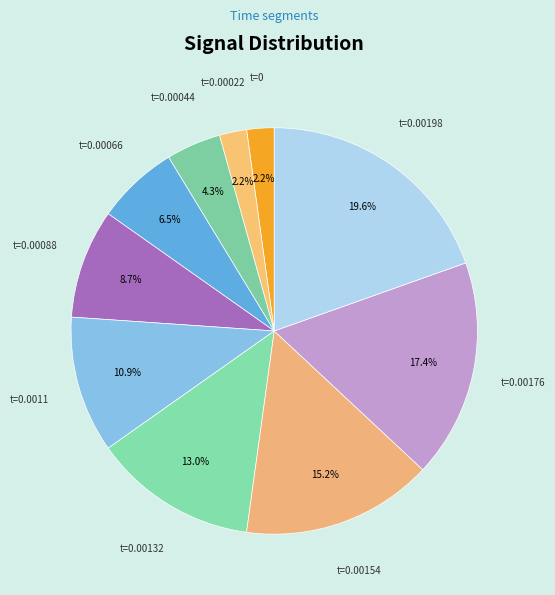

To the nearest percent, what is the average slice percentage?

10%